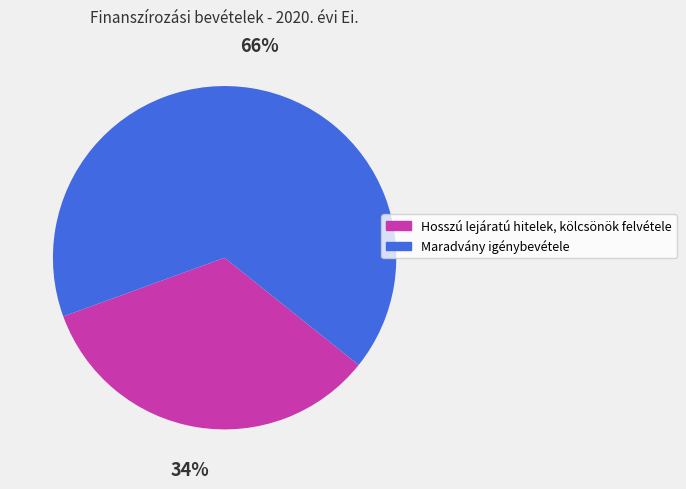

How many slices are in this pie chart?

2